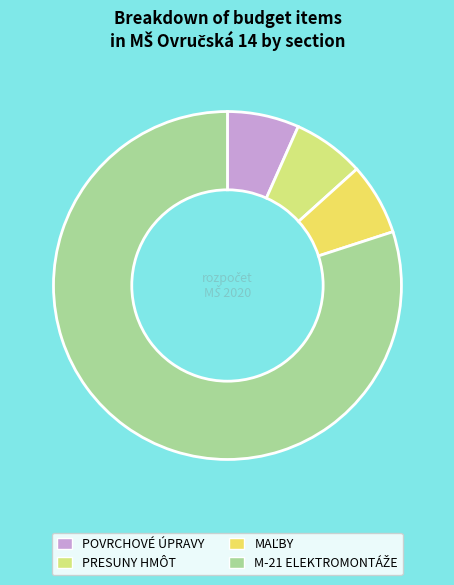

Is there a majority slice in this chart?

Yes